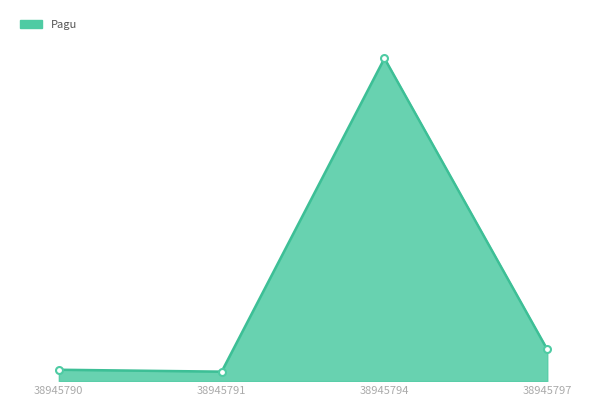

True or false: the data has more than 1 interior local peaks.

False